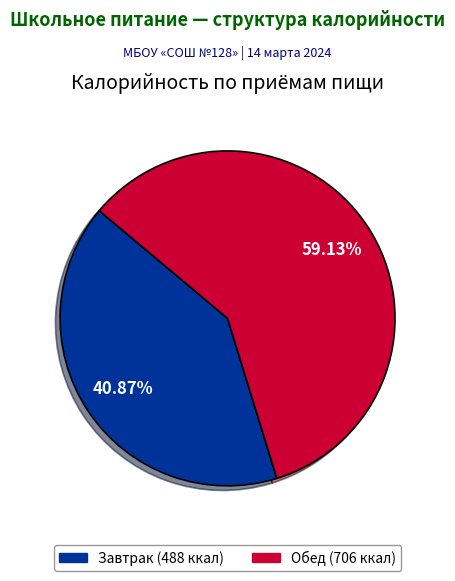

Count the number of slices in the pie.

2